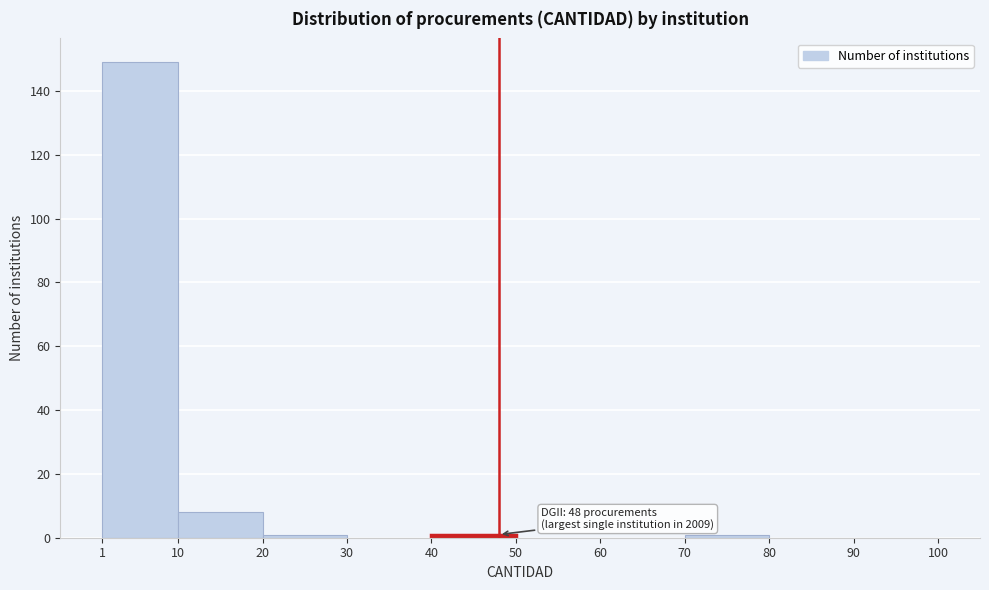

Which range on the x-axis has the tallest bar?

1 to 10